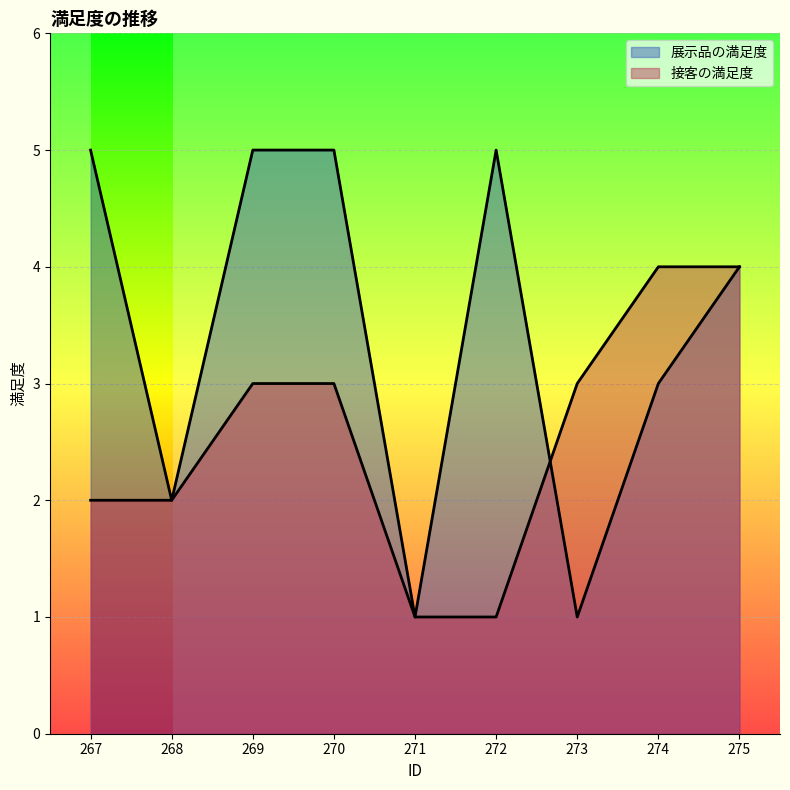

Count the number of data series in this chart.

2